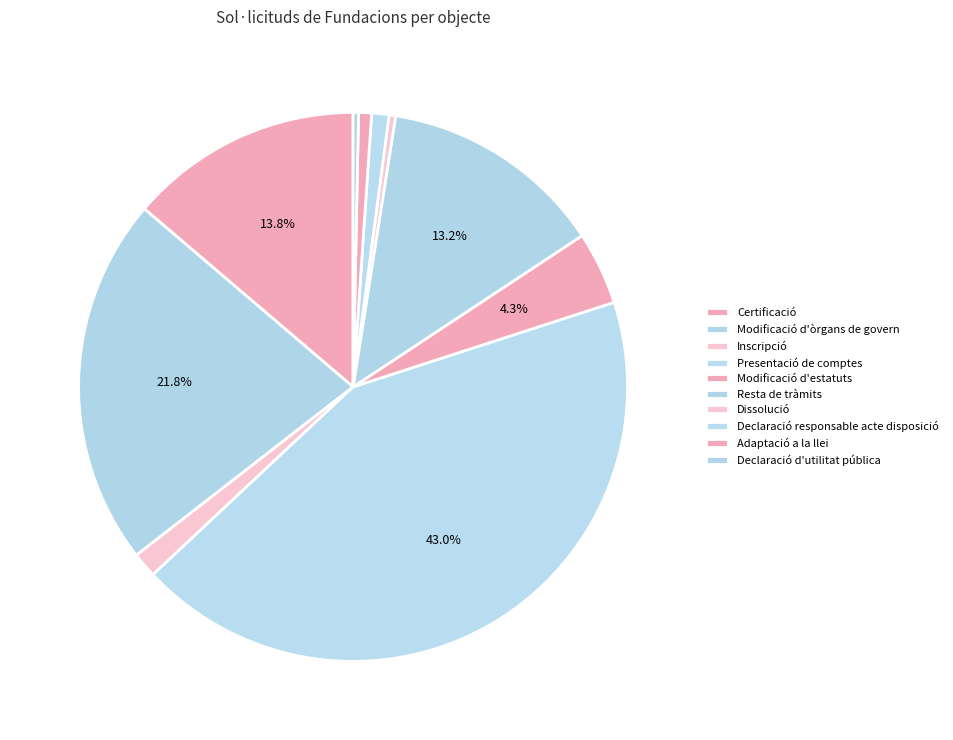

How many segments does this pie chart have?

10